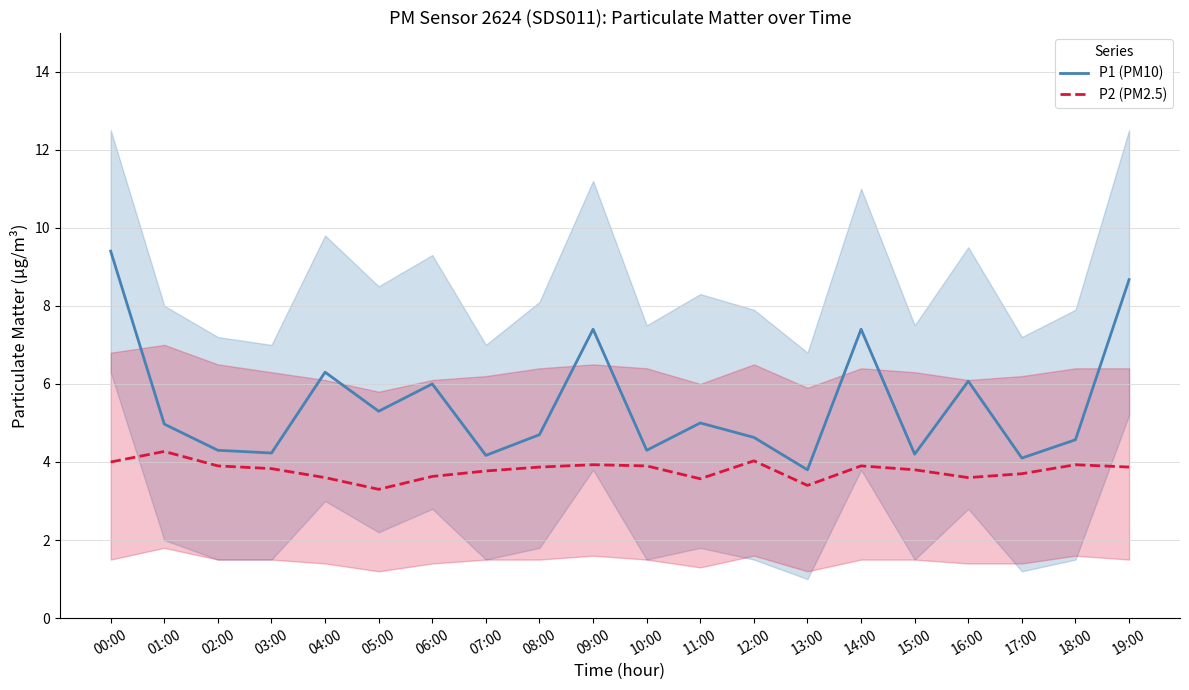

Read the P2 (PM2.5) value at 07:00.

3.8